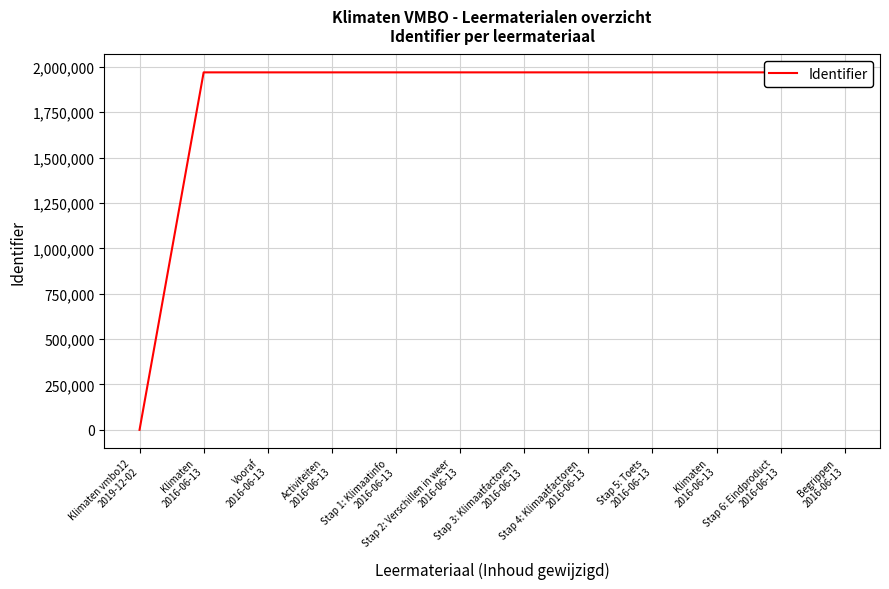

Reading left to right, extract all data points from this chart.

Klimaten vmbo12
2019-12-02=0	Klimaten
2016-06-13=1969400	Vooraf
2016-06-13=1969401	Activiteiten
2016-06-13=1969403	Stap 1: Klimaatinfo
2016-06-13=1969405	Stap 2: Verschillen in weer
2016-06-13=1969407	Stap 3: Klimaatfactoren
2016-06-13=1969409	Stap 4: Klimaatfactoren
2016-06-13=1969412	Stap 5: Toets
2016-06-13=1969414	Klimaten
2016-06-13=1969416	Stap 6: Eindproduct
2016-06-13=1969417	Begrippen
2016-06-13=1969419